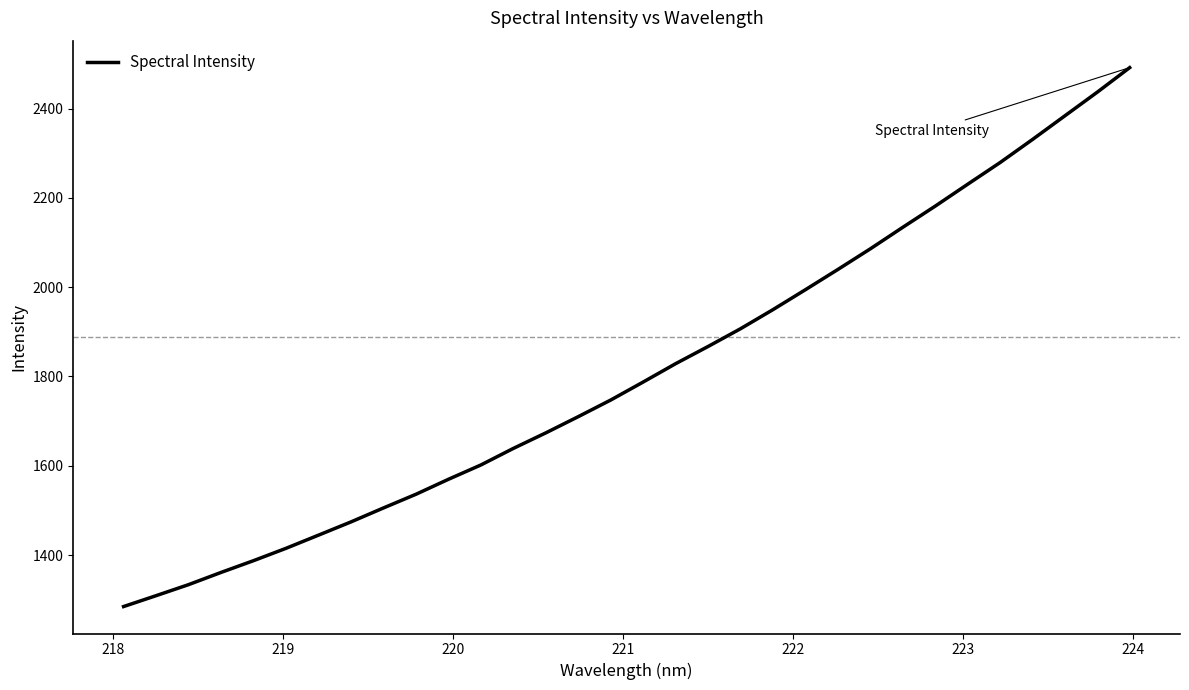

What is the difference between the maximum and minimum values?

1207.5